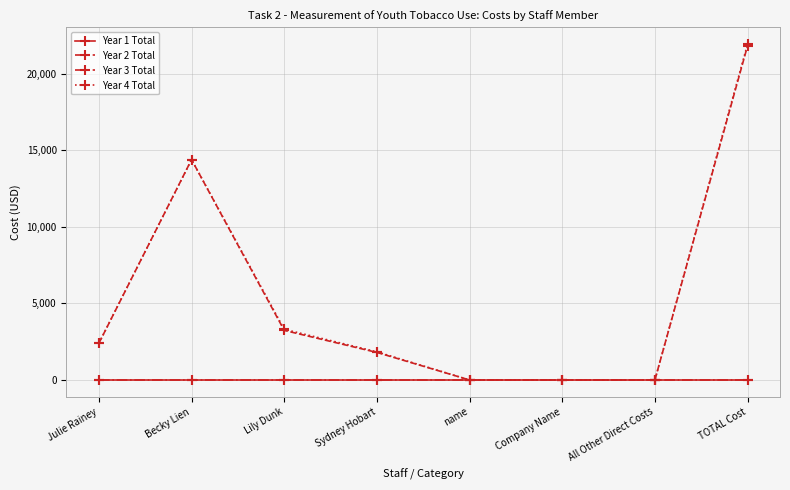

True or false: Year 3 Total and Year 2 Total intersect in this chart.

False